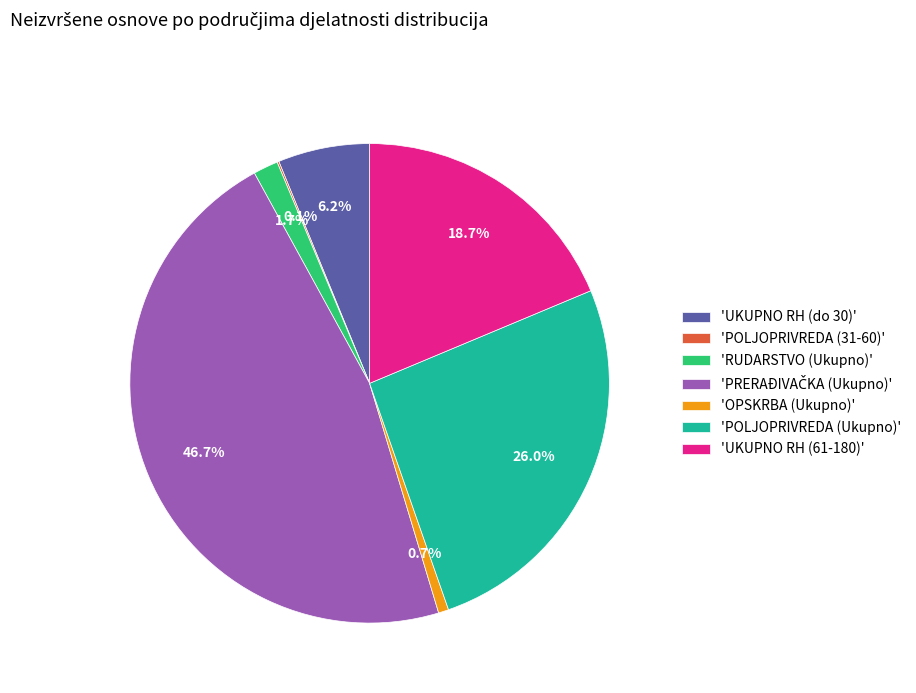

What percentage is NOT represented by 'UKUPNO RH (61-180)'?

81.3%